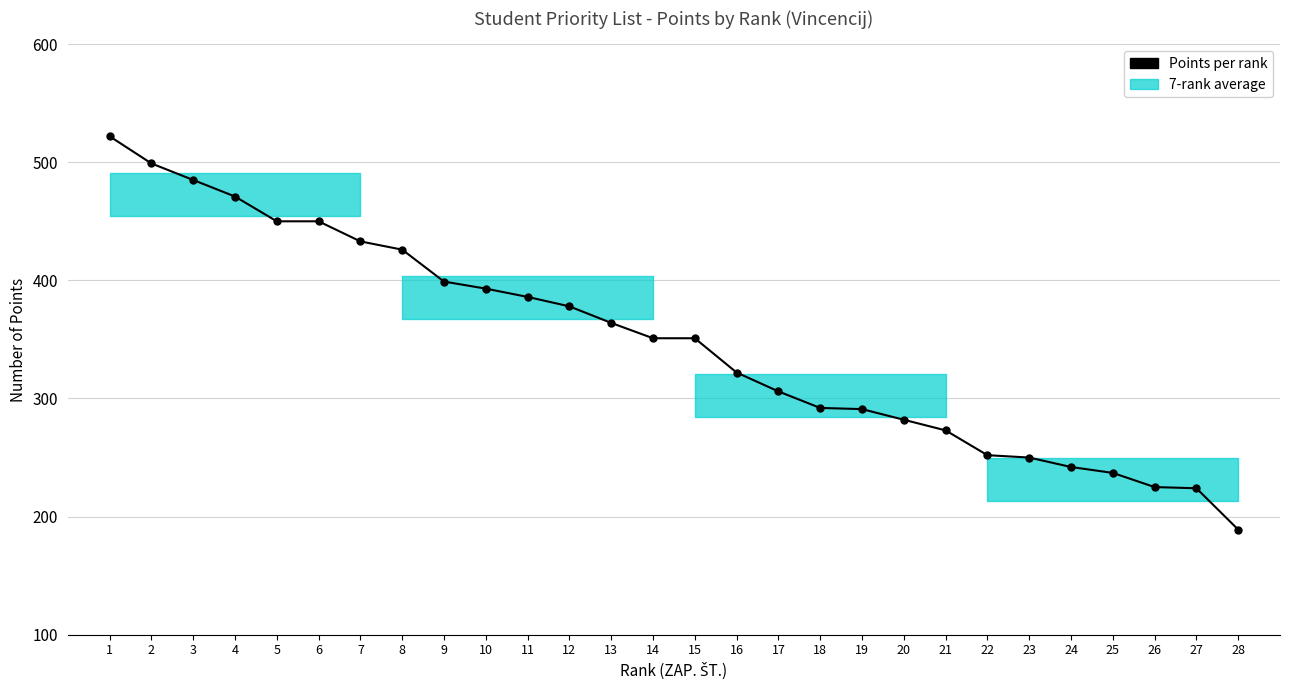

What is the smallest value displayed?

189